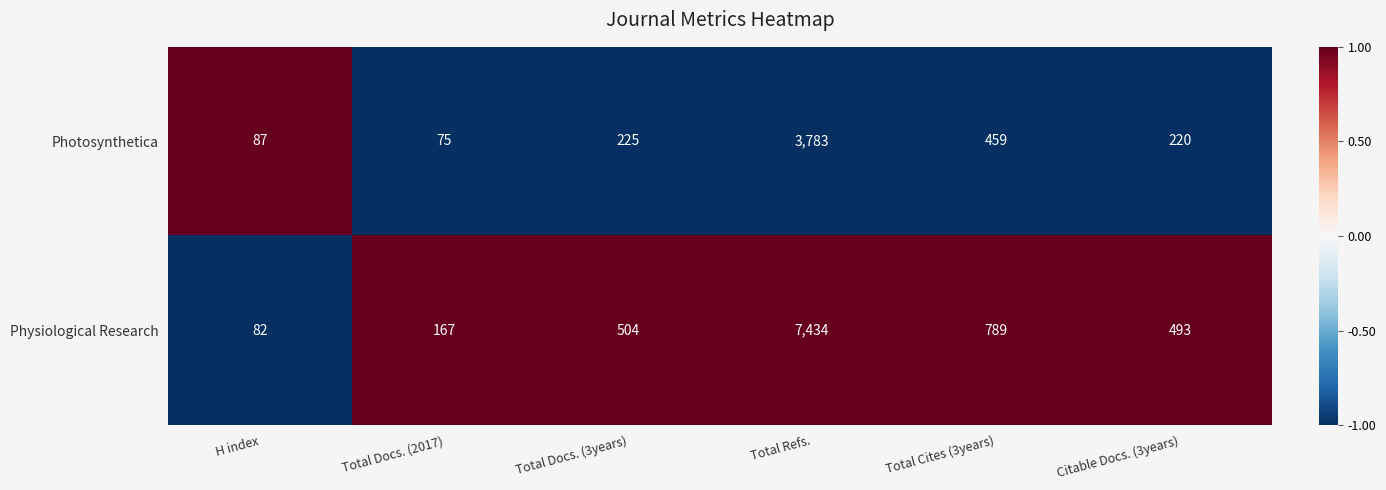

At which label is Photosynthetica closest to 1929?

Total Cites (3years)